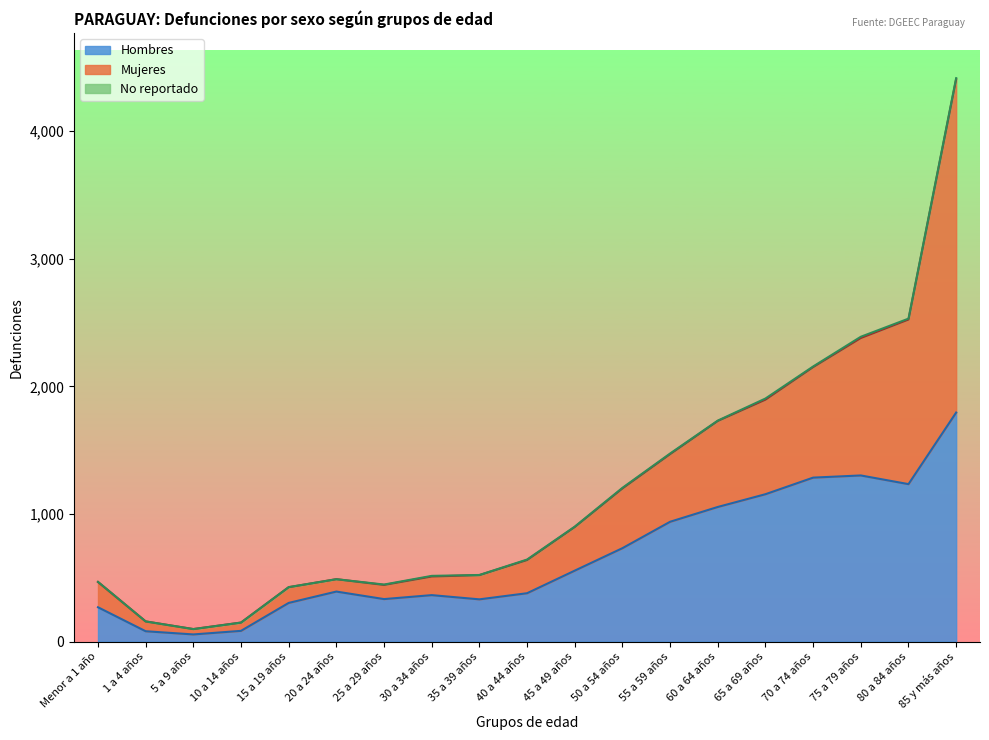

The value of Hombres at 25 a 29 años is 517. True or false?

False